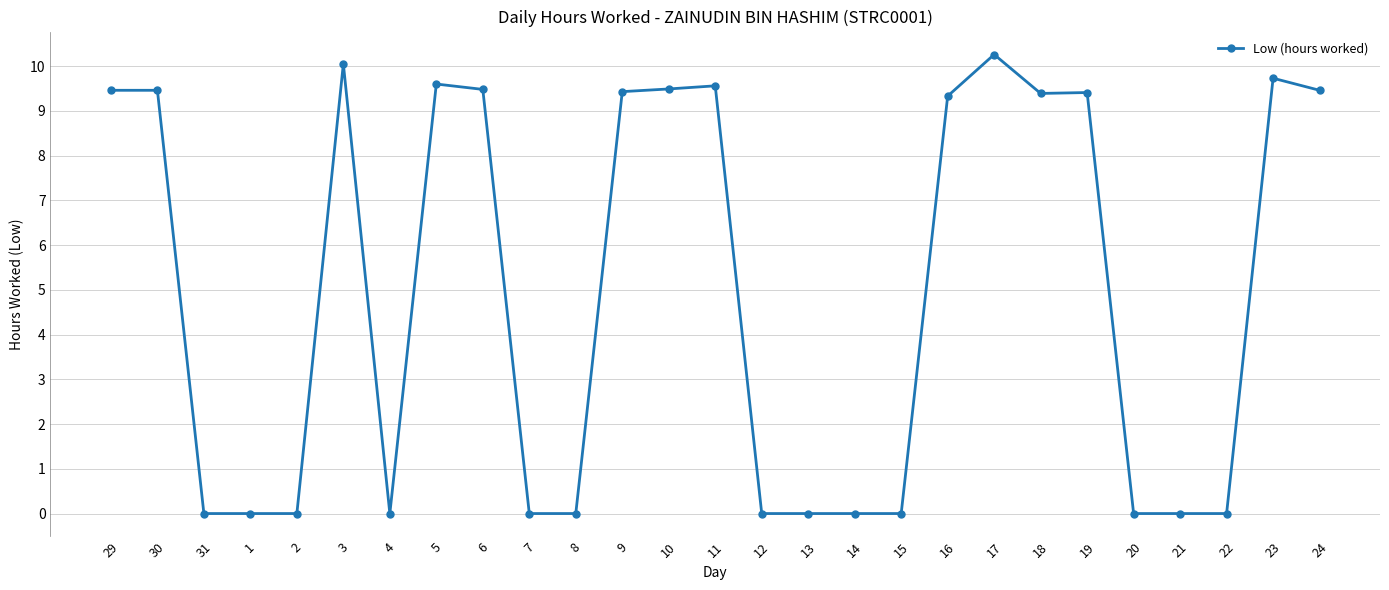

How many categories are shown in the chart?

27